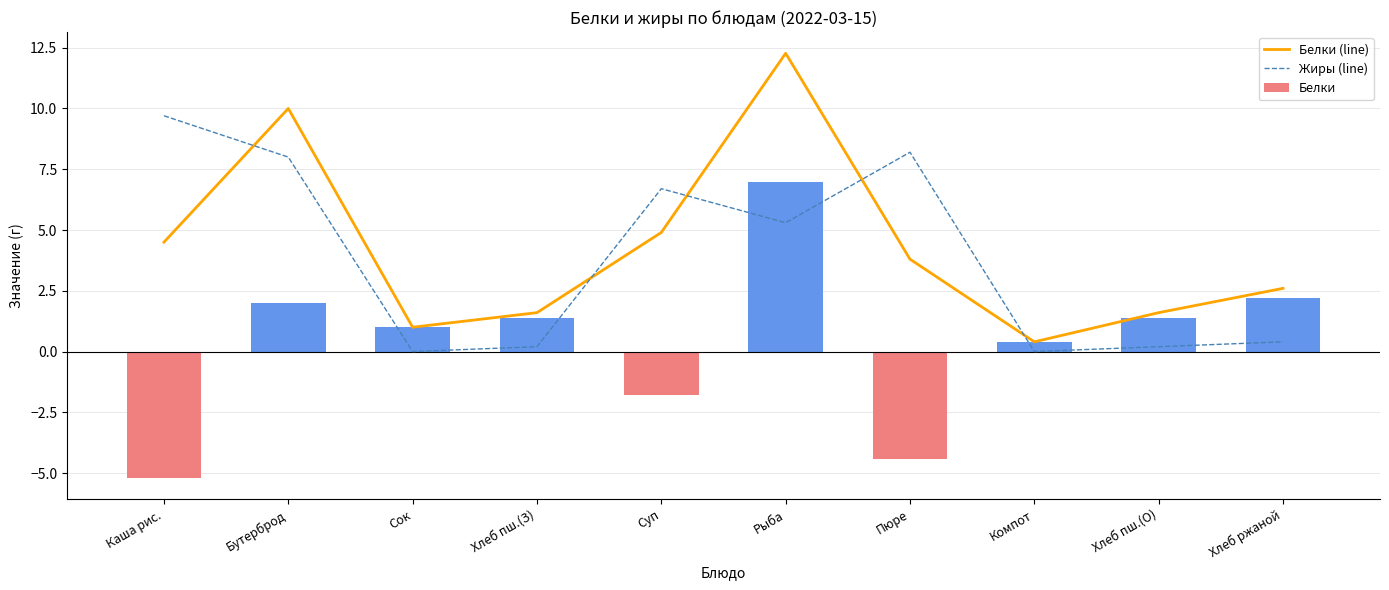

Which series has the largest total across all categories?

Белки (line)